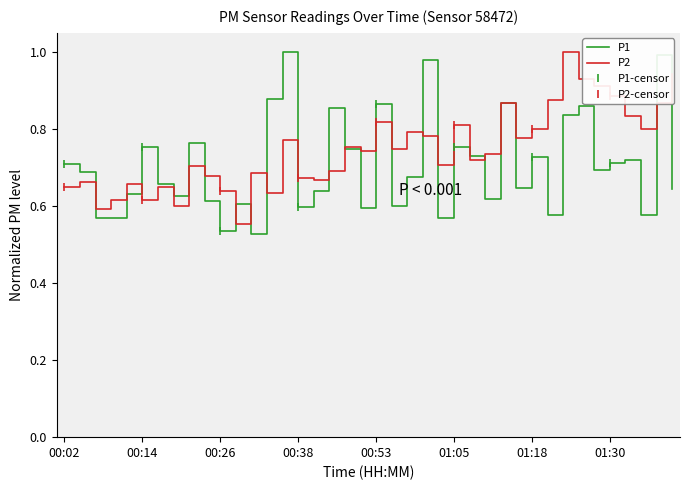

At which category is the sum across all series the highest?

01:40